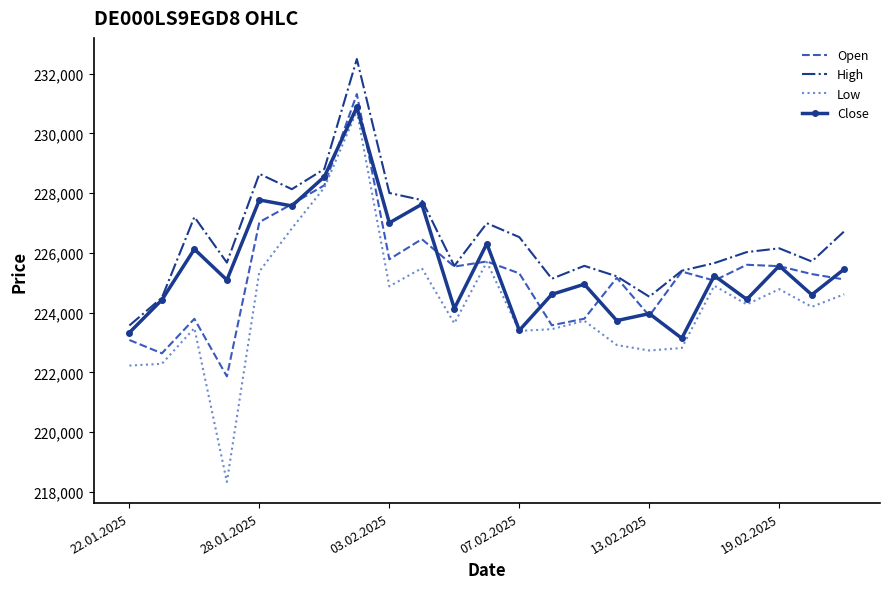

Which series has the largest range (max minus min)?

Low